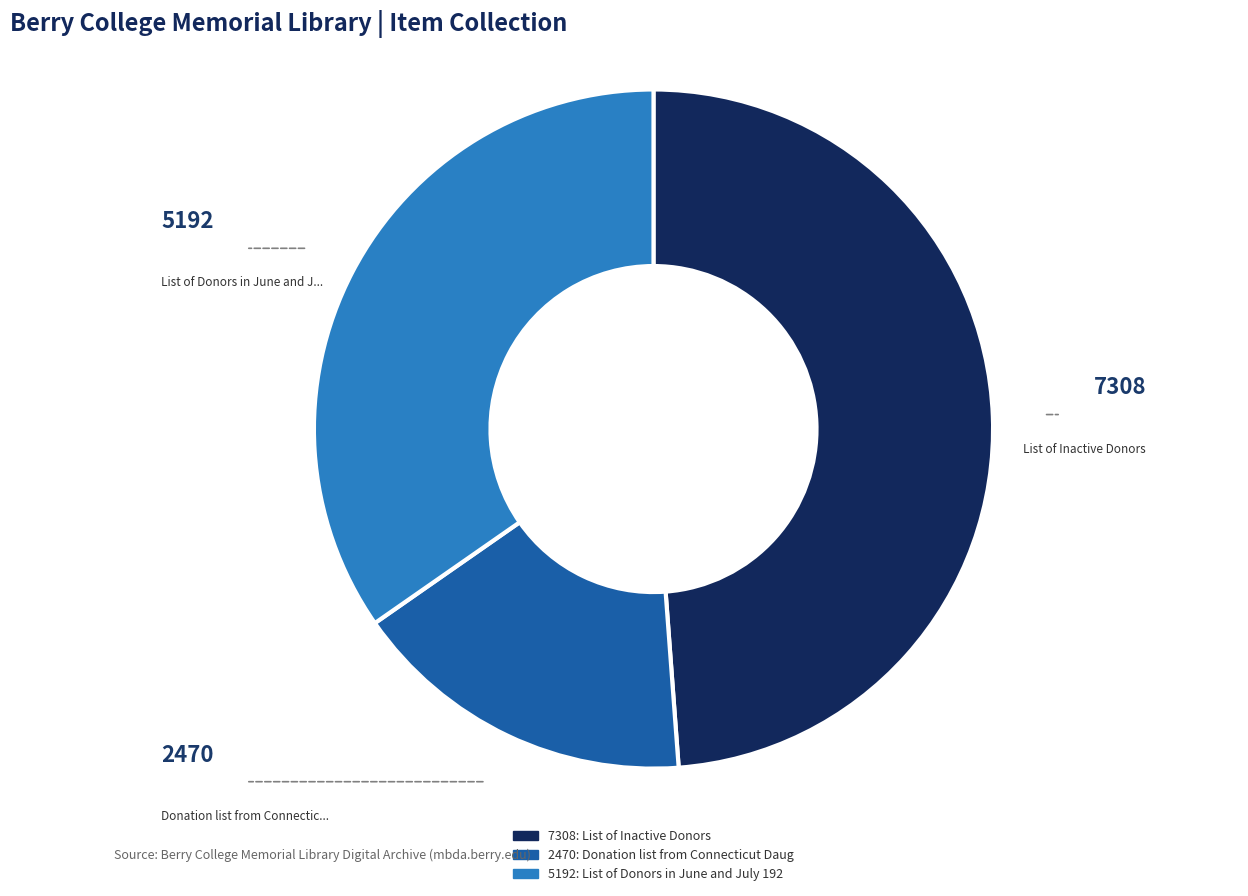

Is there a majority slice in this chart?

No